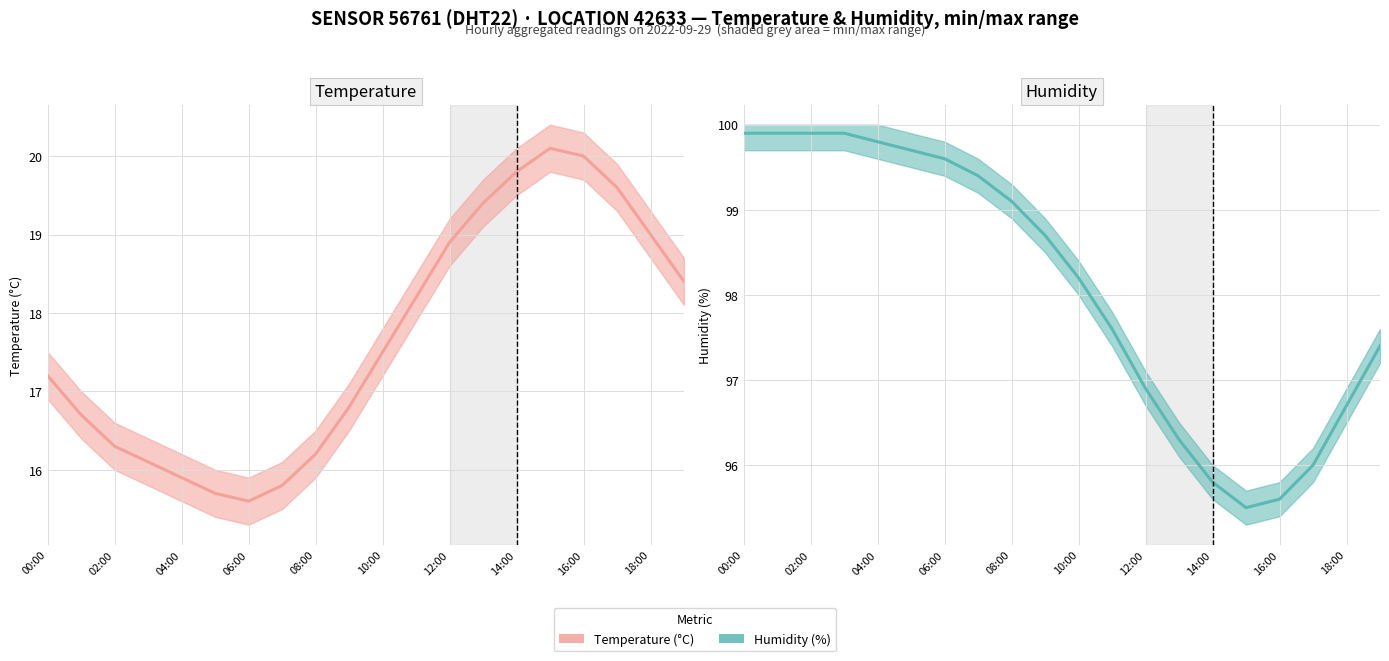

Between 15 and 19, which series saw the biggest shift?

Humidity (%)